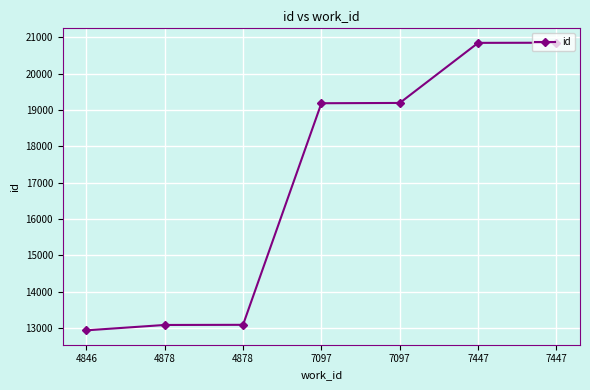

Does the chart have visible grid lines?

Yes